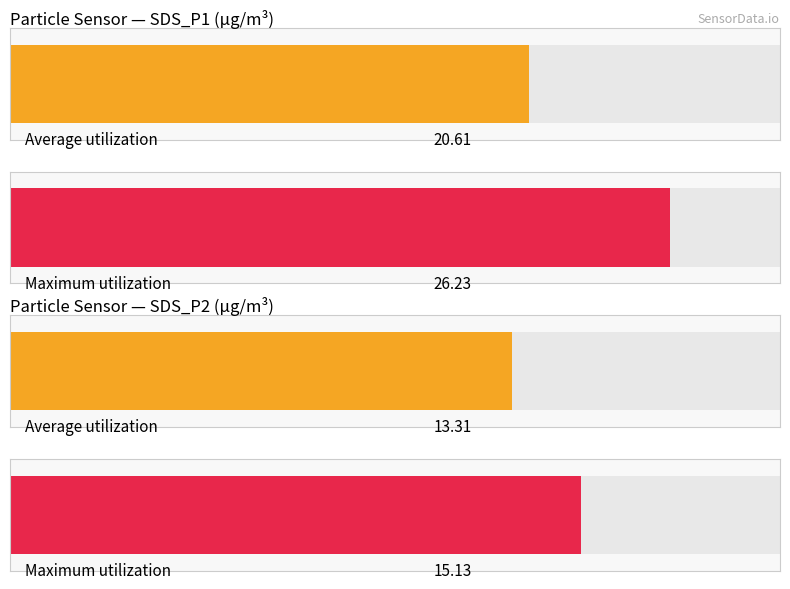

The Average utilization series shows 13.3 at SDS_P2. True or false?

True